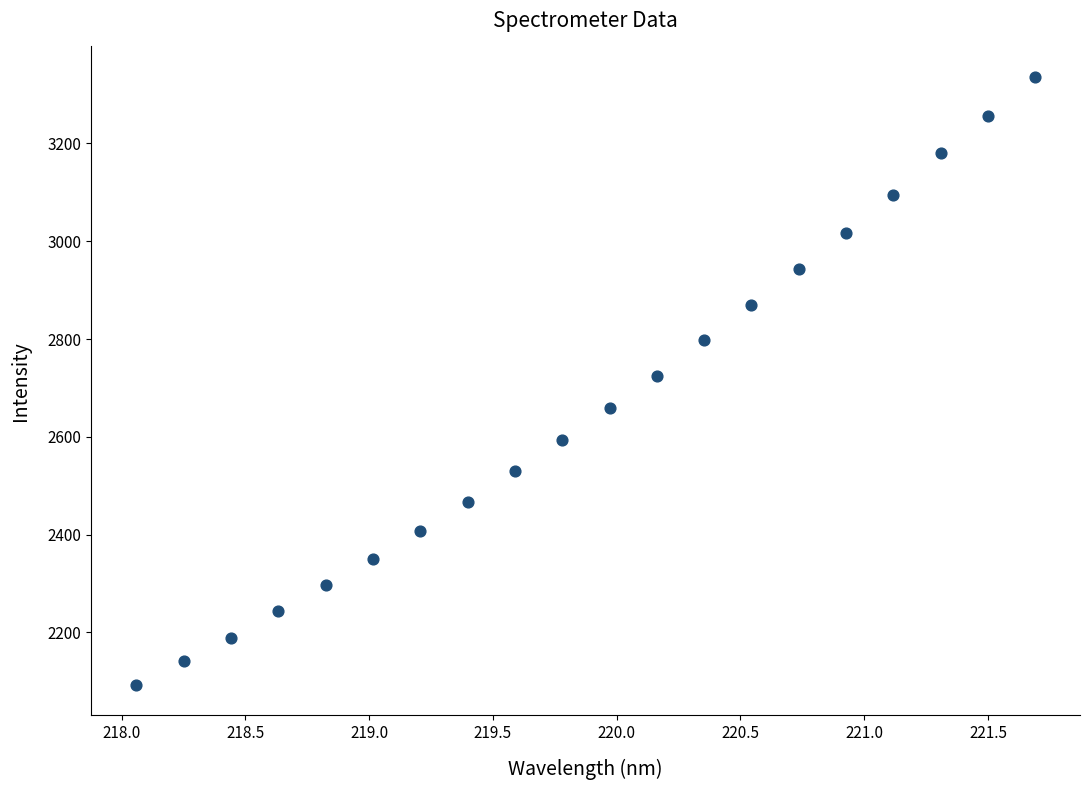

What is the range of X values (max minus min)?

3.6